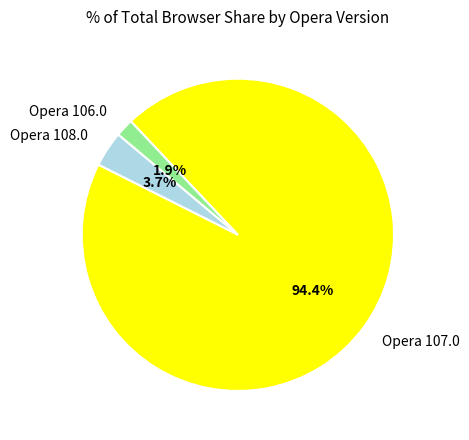

Which slice is the largest?

Opera 107.0